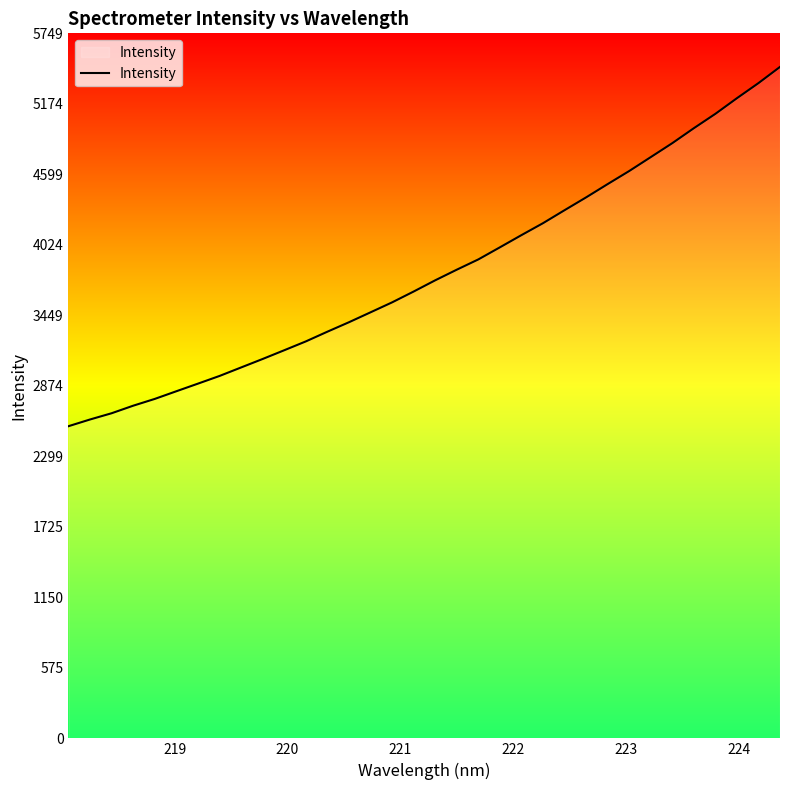

What is the greatest value displayed?

5474.8